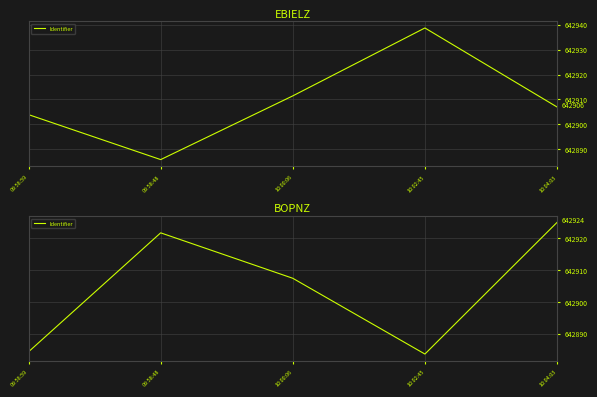

At which category does the chart reach its minimum across all series?

10:02:45